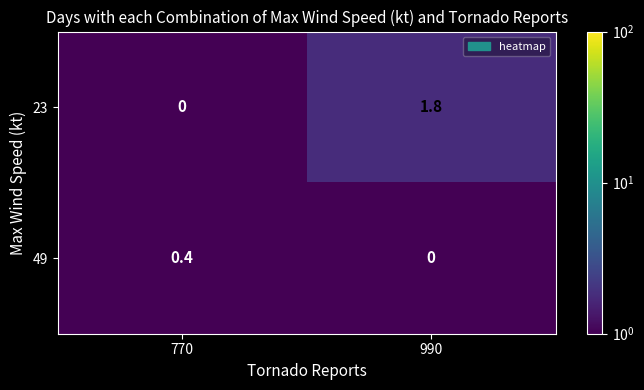

At which label does 23 reach its minimum?

770